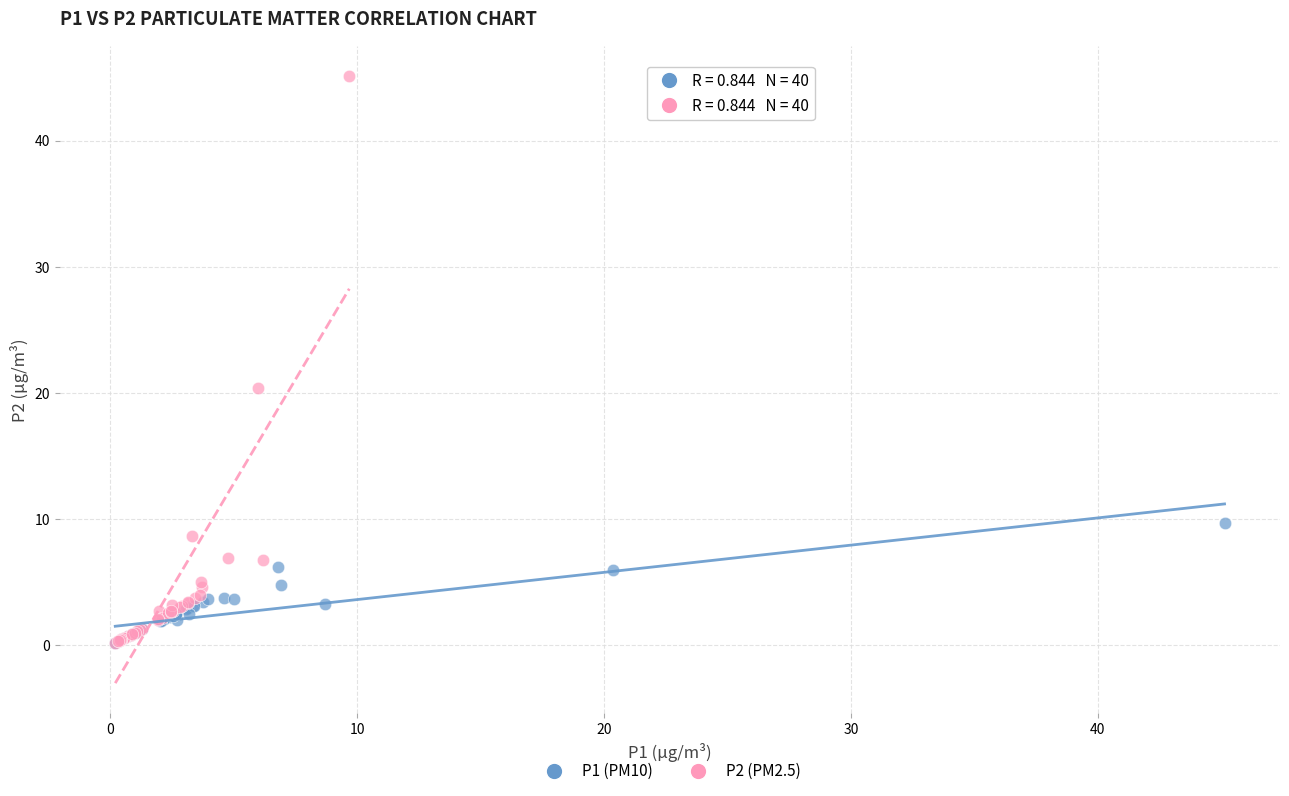

Which series has the largest Y range (max minus min)?

P2 (PM2.5)